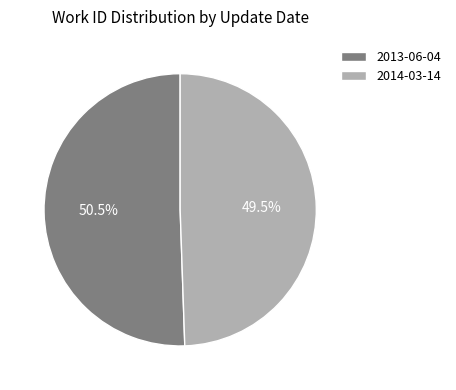

What portion of the pie excludes 2014-03-14?

50.5%